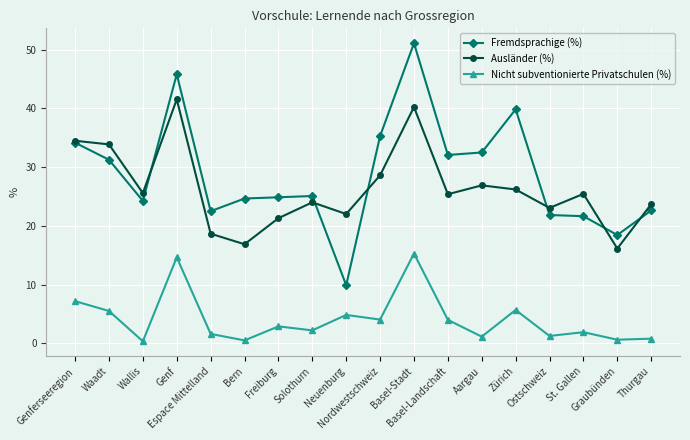

At which label is Fremdsprachige (%) closest to 30?

Waadt